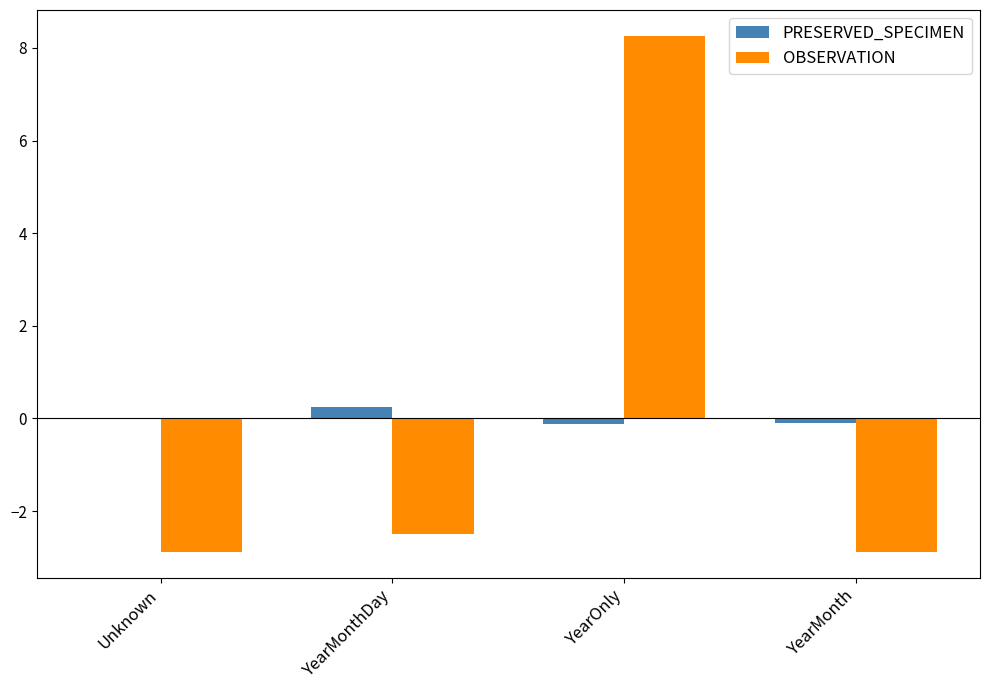

At which category is the sum across all series the highest?

YearOnly